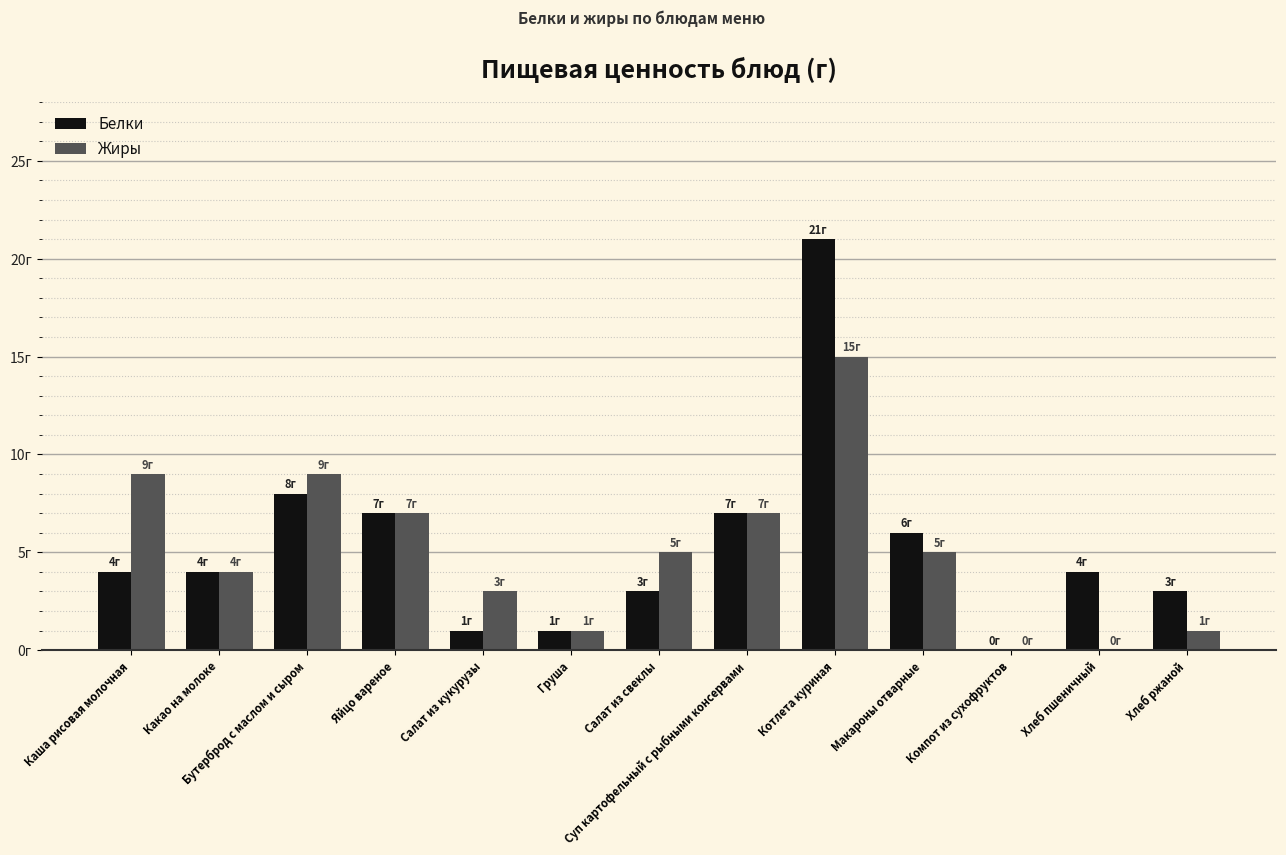

List the series in order of their peak value, lowest first.

Жиры, Белки